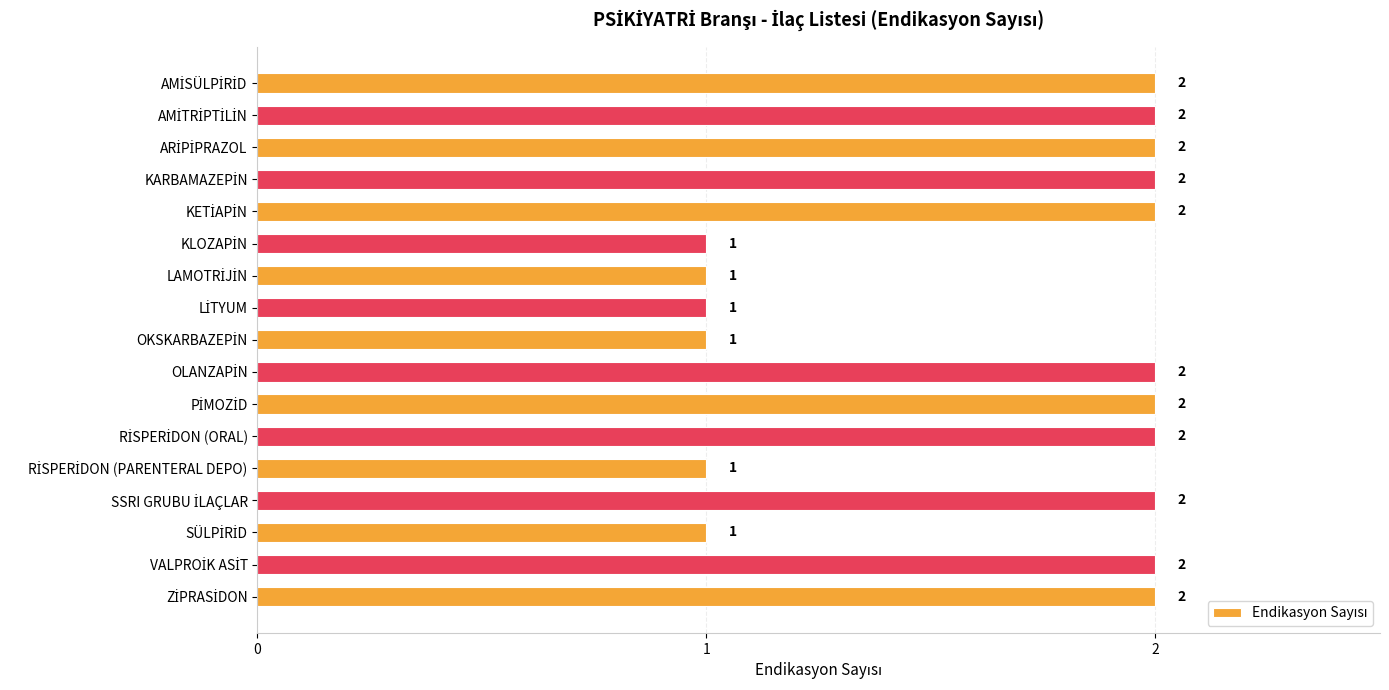

How many values are between 1 and 2?

17